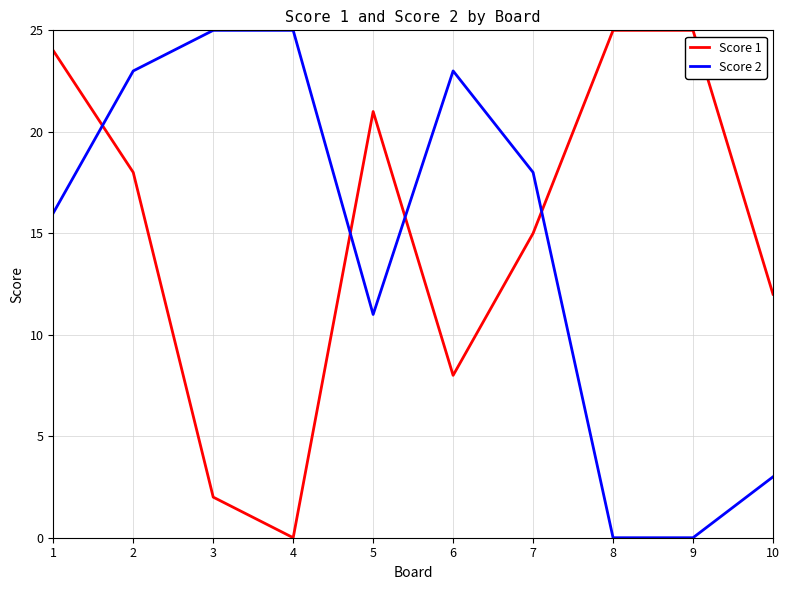

Which series has the largest total across all categories?

Score 1